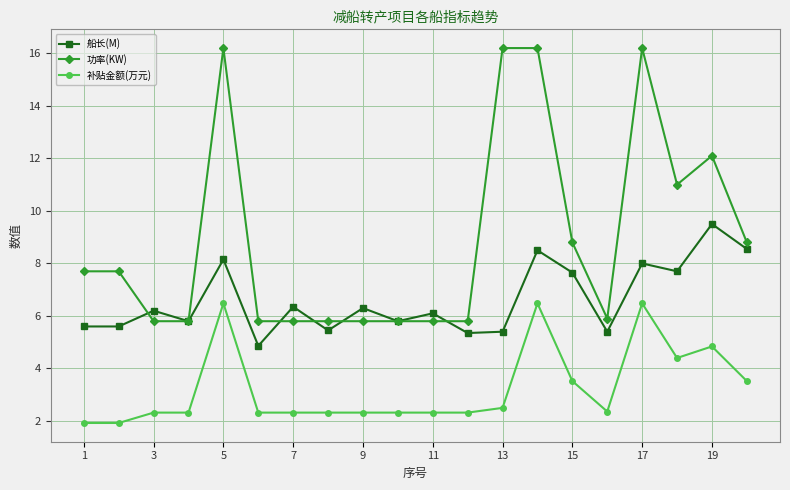

True or false: 补贴金额(万元) and 功率(KW) cross at least once.

False